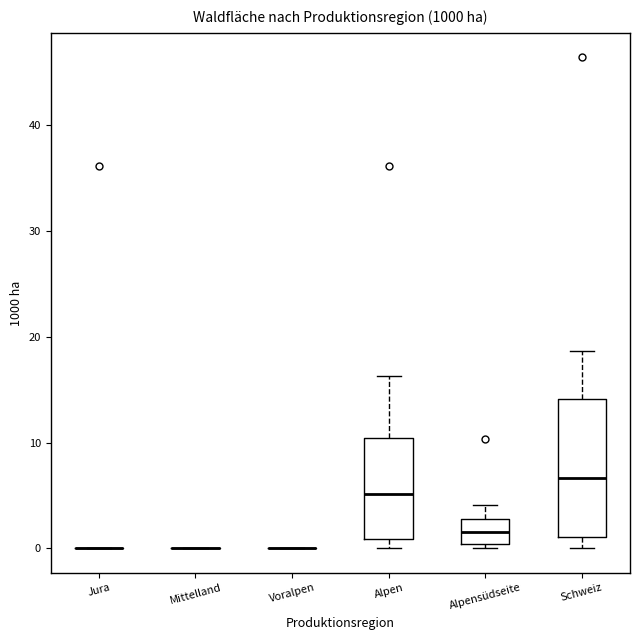

Comparing the boxes themselves (not the whiskers), which one is the tallest?

Schweiz